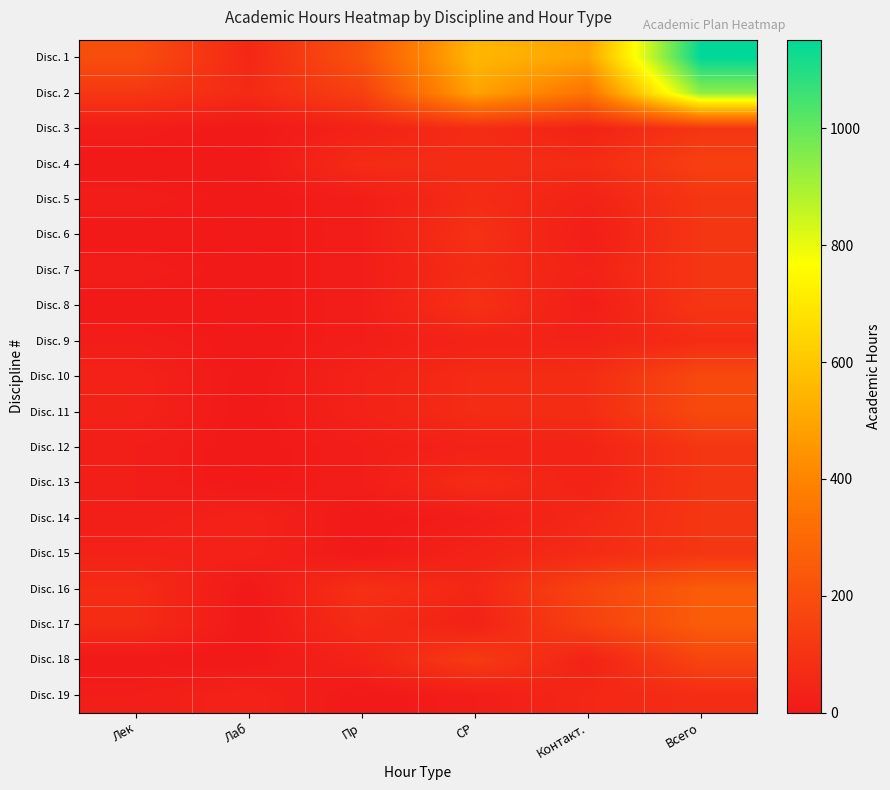

List the series in order of their peak value, lowest first.

Disc. 9, Disc. 19, Disc. 3, Disc. 5, Disc. 6, Disc. 7, Disc. 8, Disc. 12, Disc. 13, Disc. 14, Disc. 15, Disc. 4, Disc. 18, Disc. 10, Disc. 11, Disc. 16, Disc. 17, Disc. 2, Disc. 1